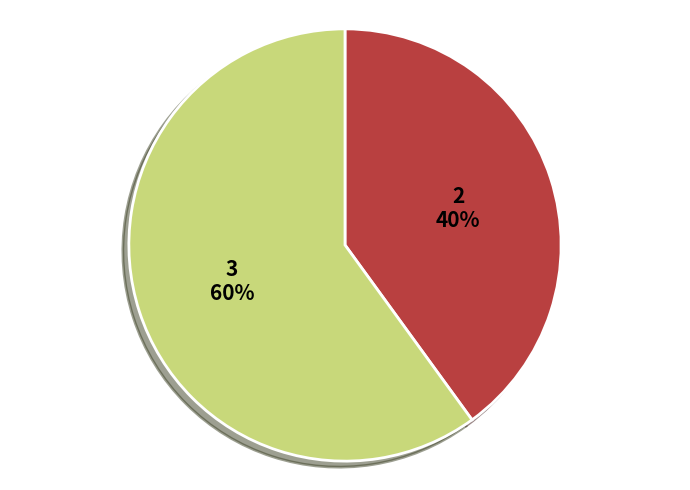

To the nearest percent, what is the difference between the largest and smallest slice percentages?

20%